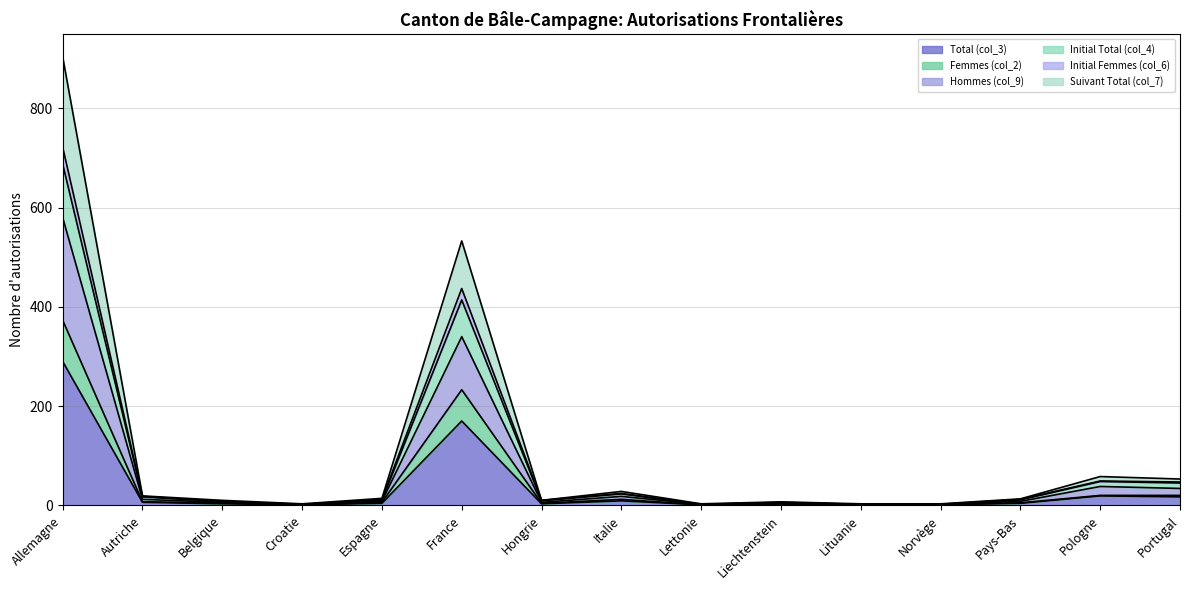

True or false: Initial Total (col_4) has more than 2 interior local peaks.

True